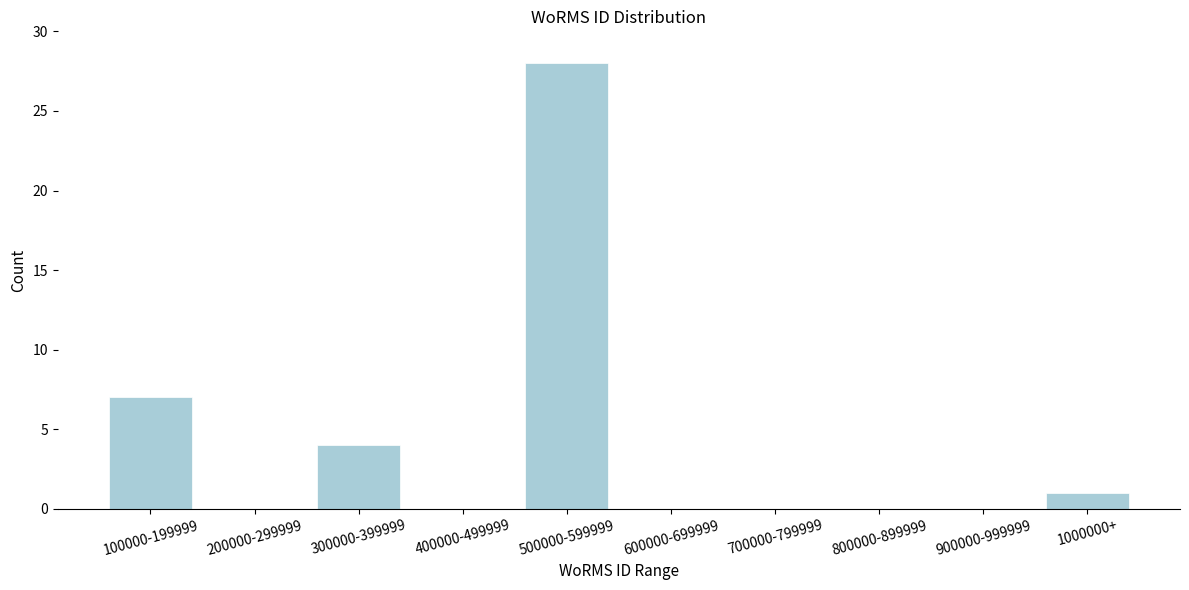

Reading right to left, what are all the values shown in this chart?

1000000+=1	900000-999999=0	800000-899999=0	700000-799999=0	600000-699999=0	500000-599999=28	400000-499999=0	300000-399999=4	200000-299999=0	100000-199999=7